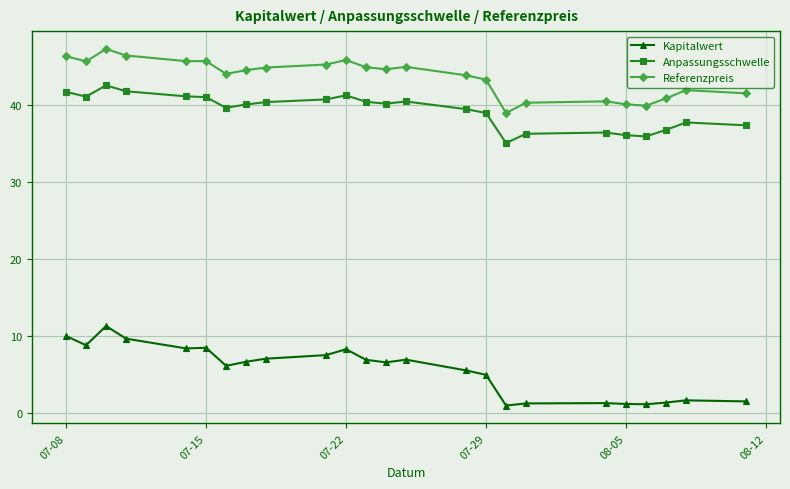

What is the value of the Anpassungsschwelle point at the 22nd from the left?

36.7